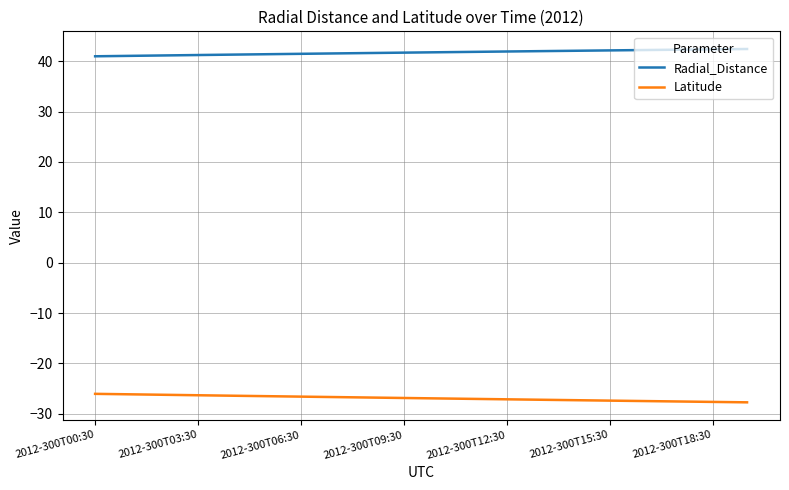

Rank the series by their maximum value, from lowest to highest.

Latitude, Radial_Distance